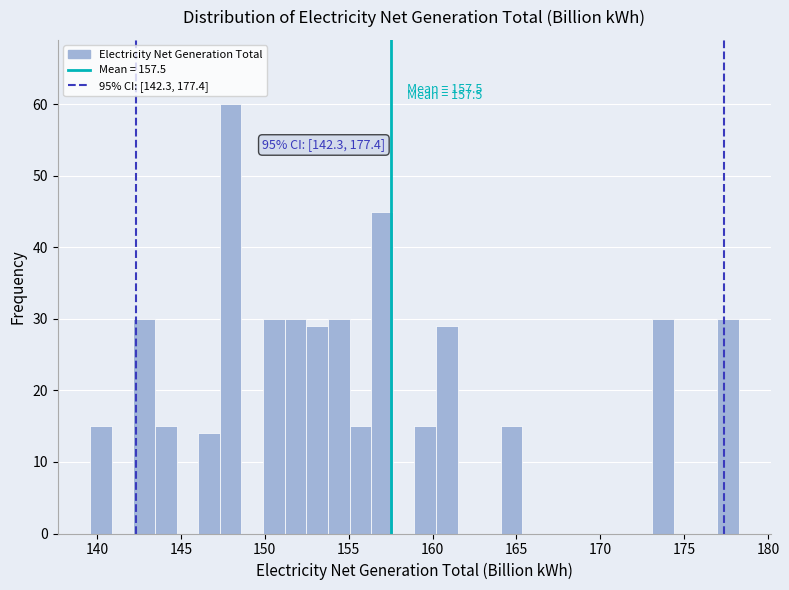

Read against the x-axis, roughly where is the centre of the tallest bar?

148.0